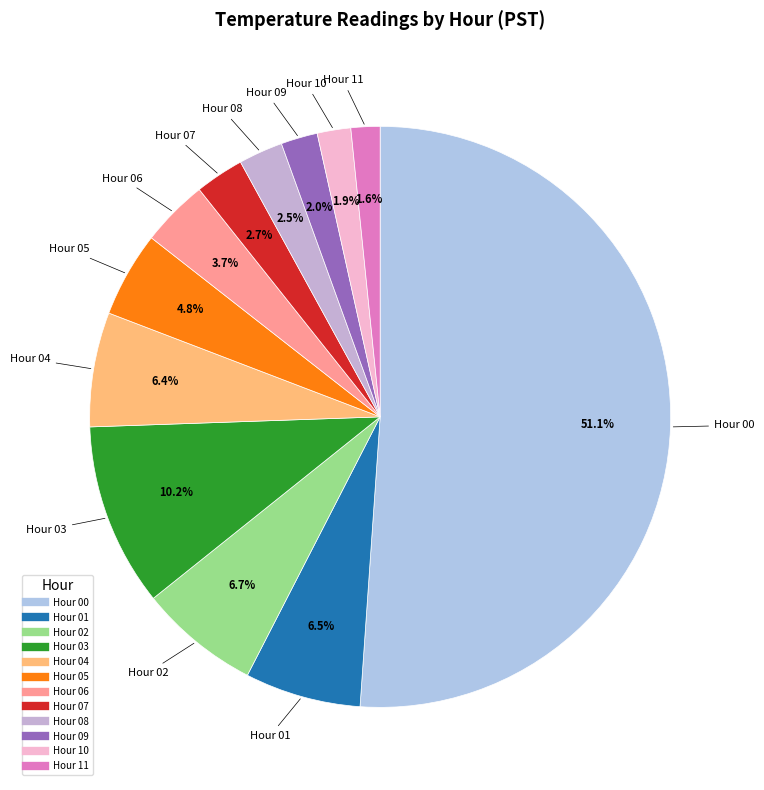

How many slices are in this pie chart?

12